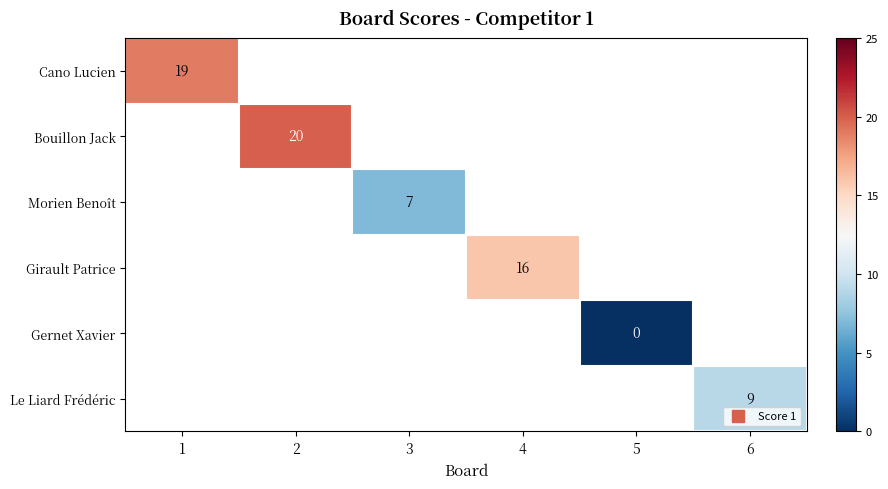

How many positive values does the Girault Patrice series have?

1